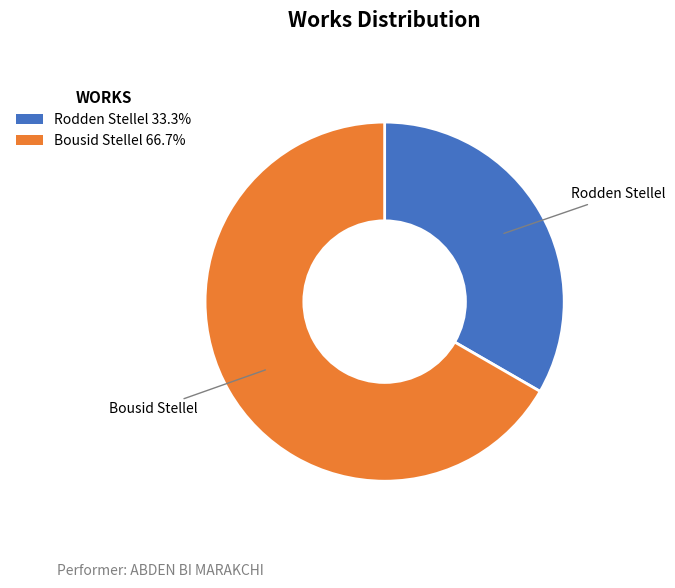

Is Rodden Stellel 33.3% the majority of the pie?

No